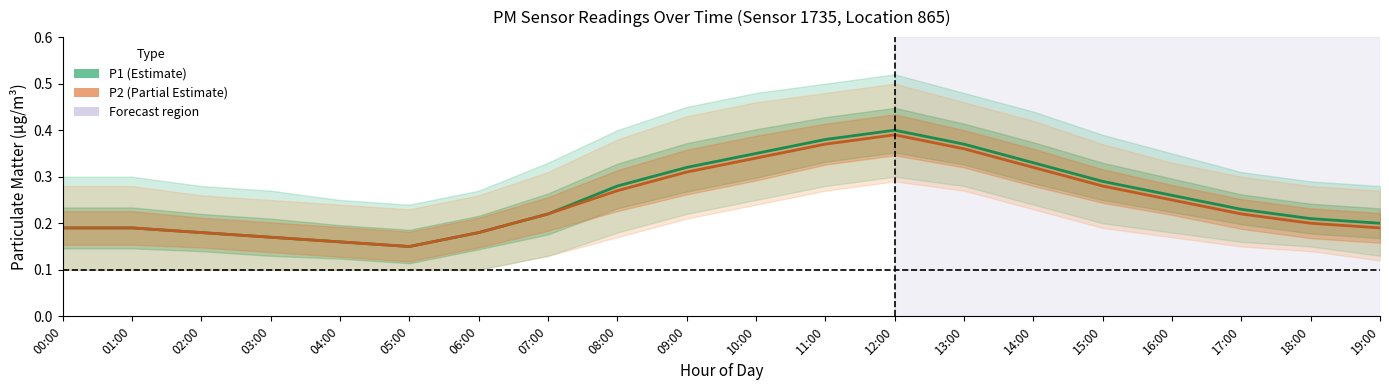

Which series has the largest range (max minus min)?

P1